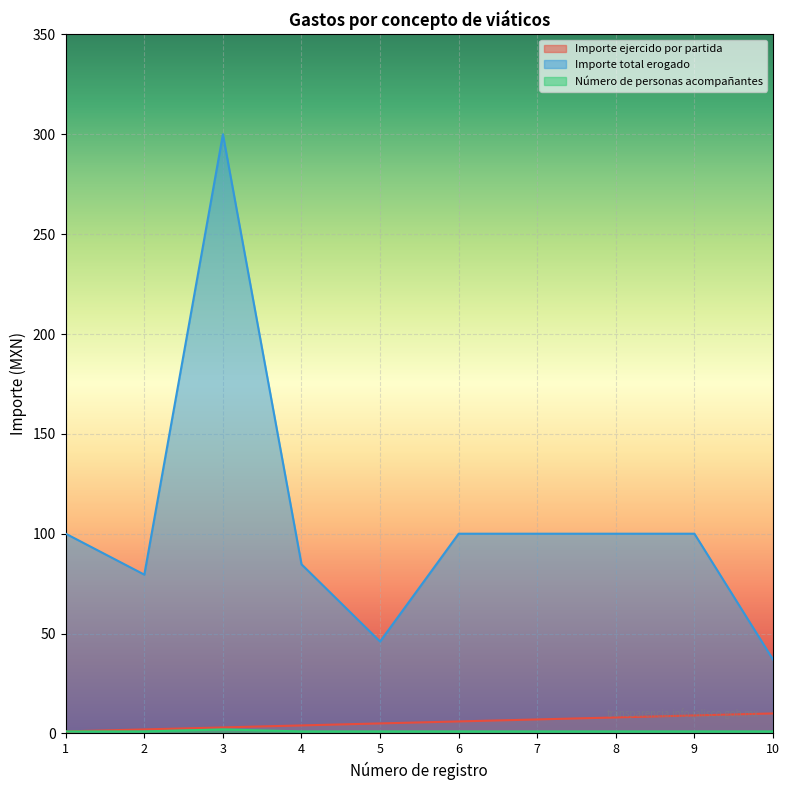

At which category is the sum across all series the highest?

3